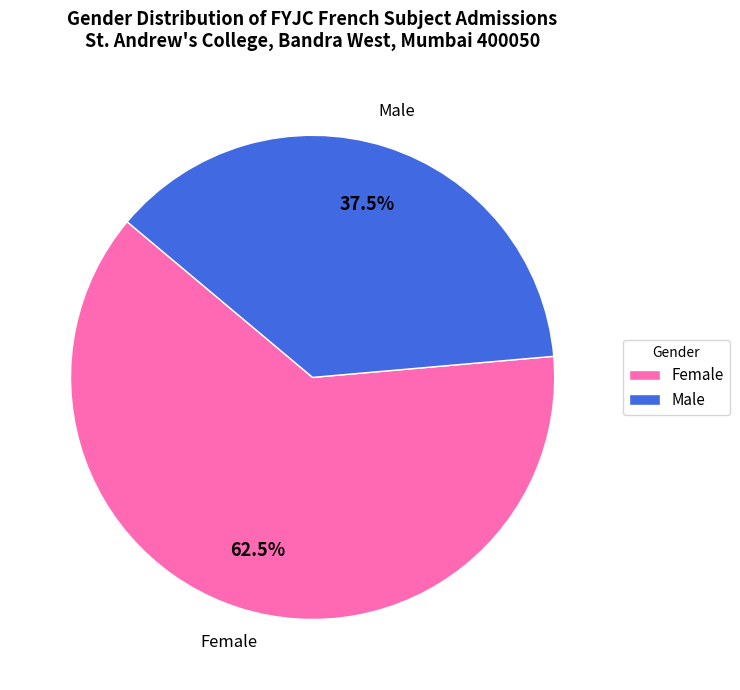

What is the largest slice in the pie chart?

Female